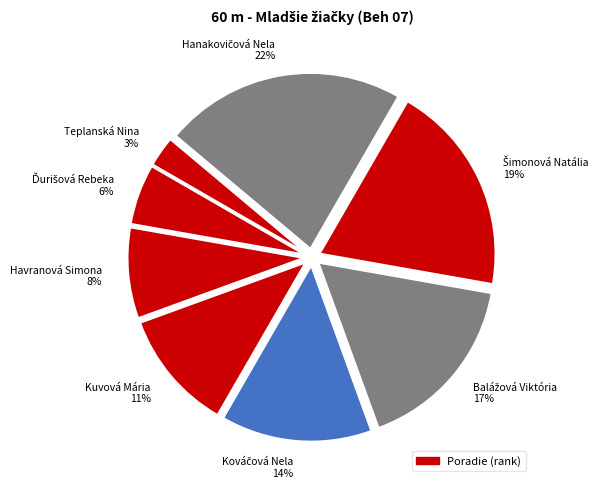

Count the number of slices in the pie.

8